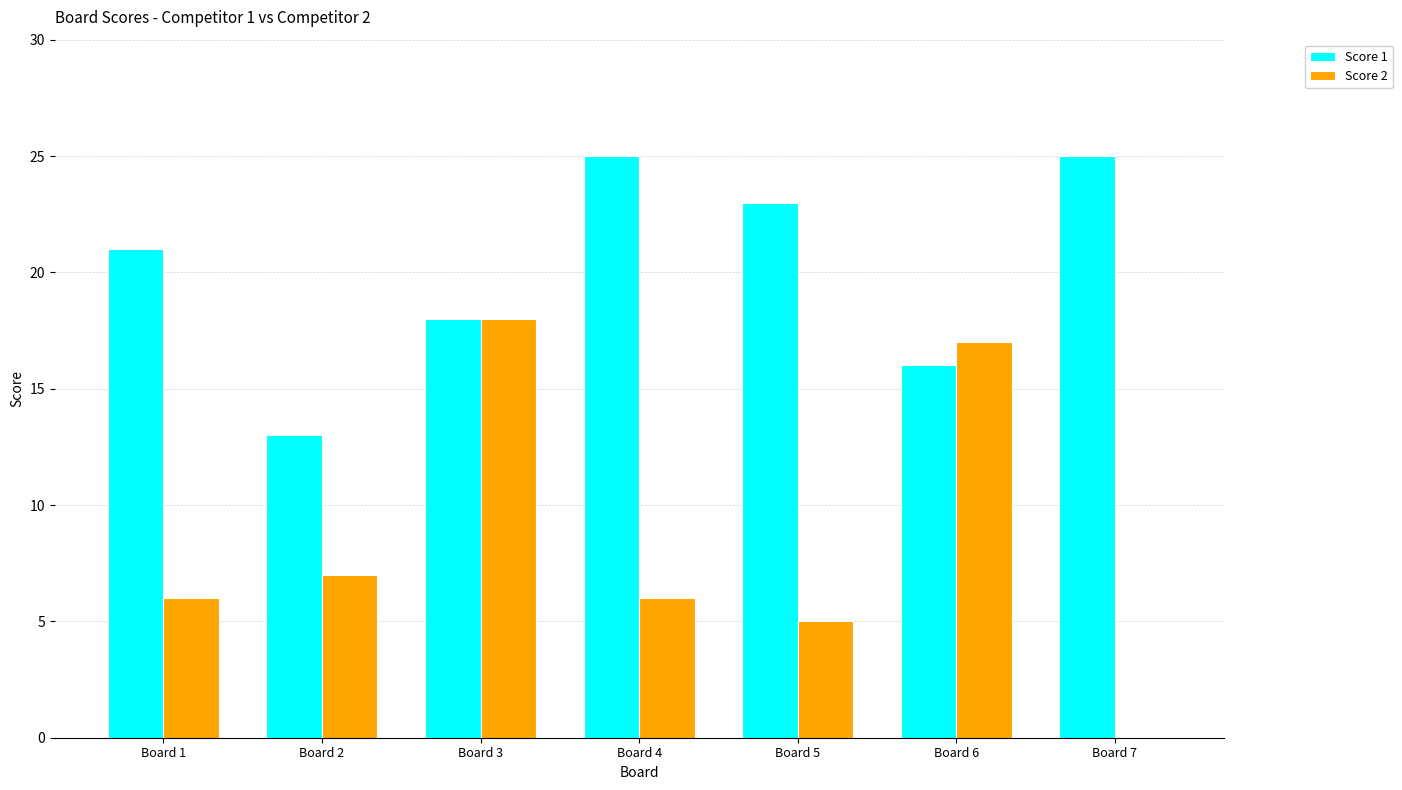

The Score 1 series shows 4 at Board 3. True or false?

False